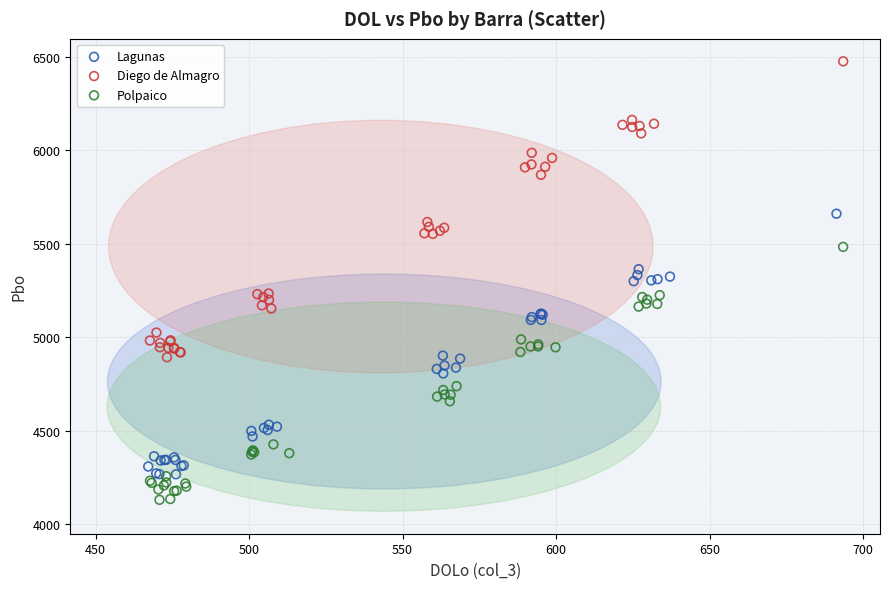

Which series contains the lowest Y value?

Polpaico